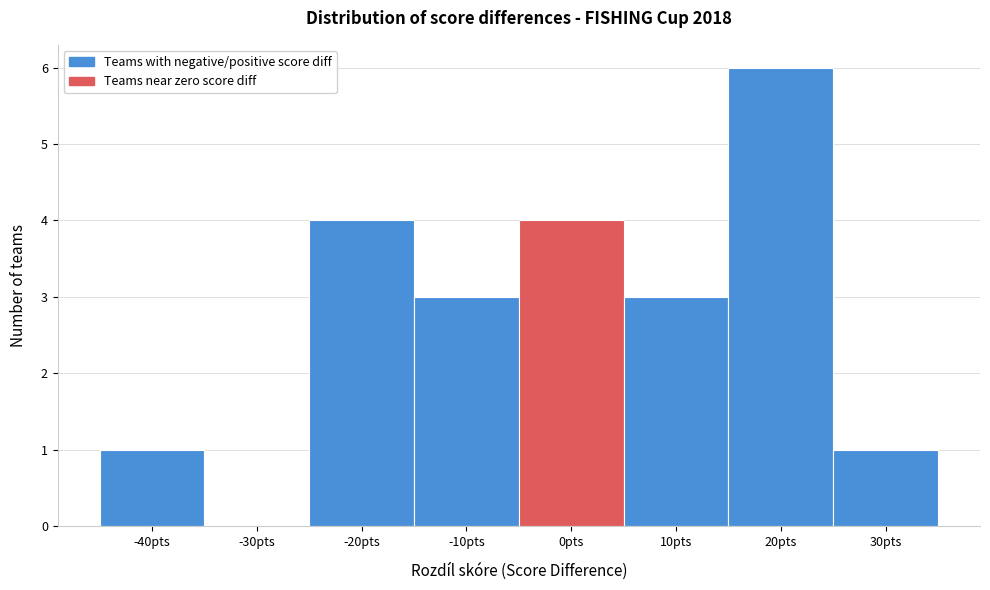

How tall is the bar that spans 15 to 25 on the x-axis? The values are not printed on the chart, so give them approximately, as read against the axis.

6